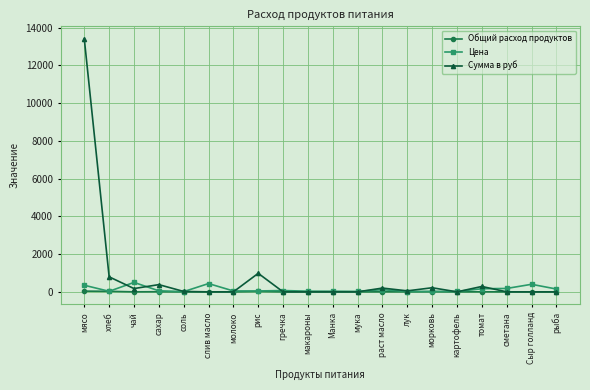

Which series has the largest range (max minus min)?

Сумма в руб